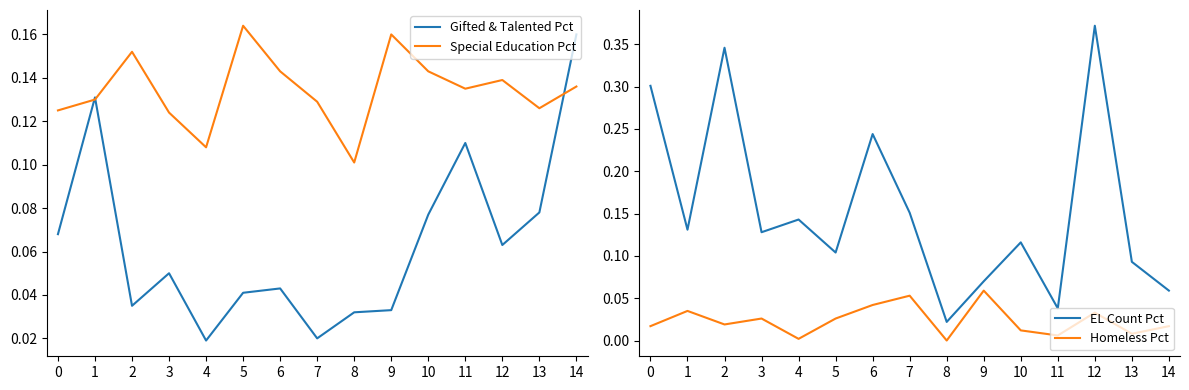

Does the chart have visible grid lines?

No